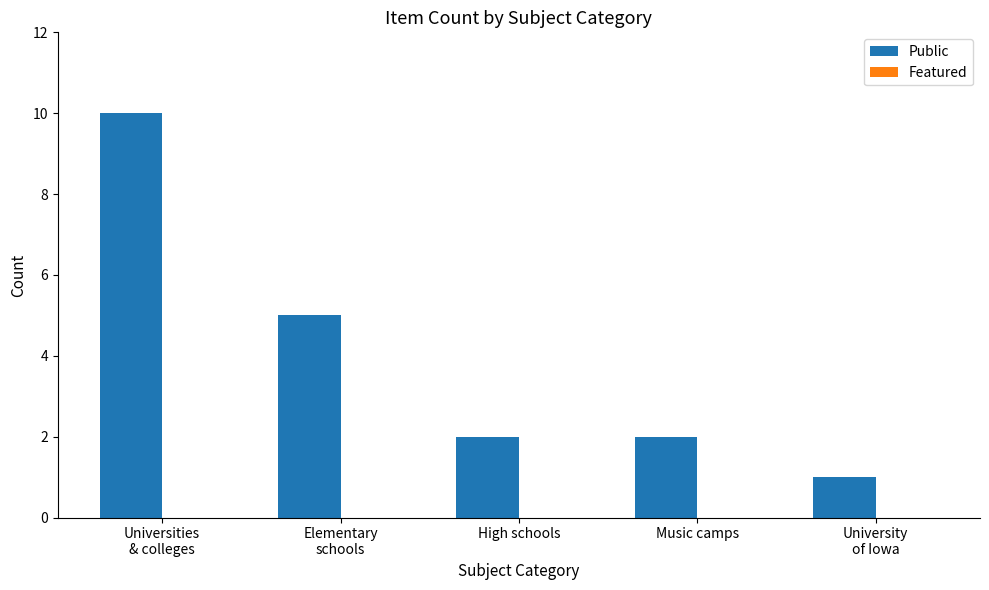

Reading left to right, list all the values displayed in this chart.

10	5	2	2	1